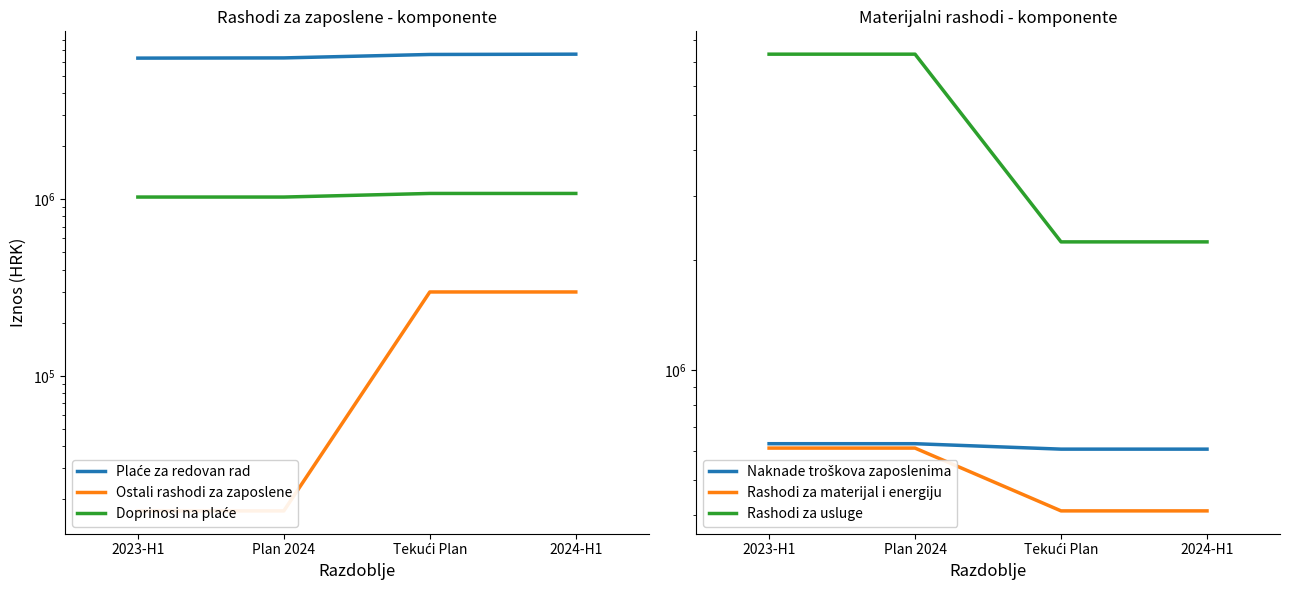

The Naknade troškova zaposlenima series shows 982973.0 at Tekući Plan. True or false?

False